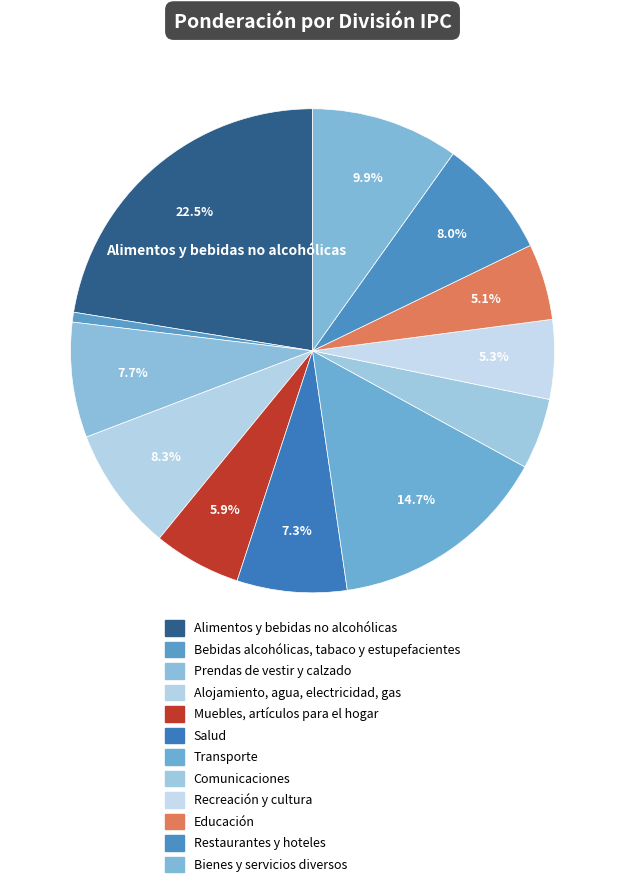

Which category has the smallest portion of the pie?

Bebidas alcohólicas, tabaco y estupefacientes